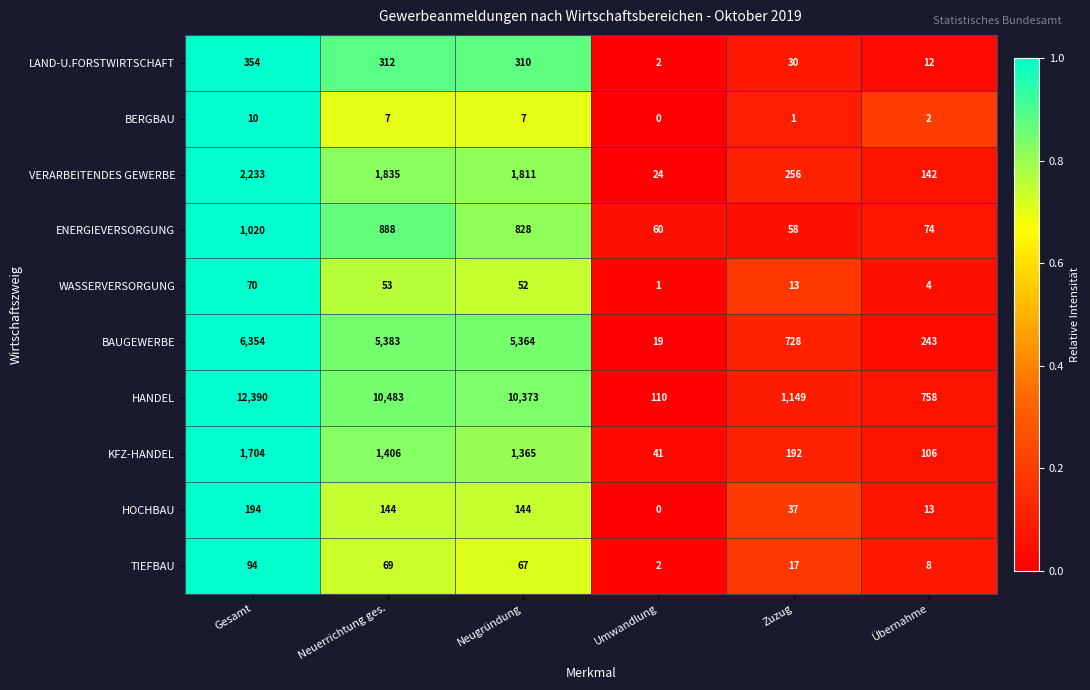

Which series has the largest range (max minus min)?

HANDEL